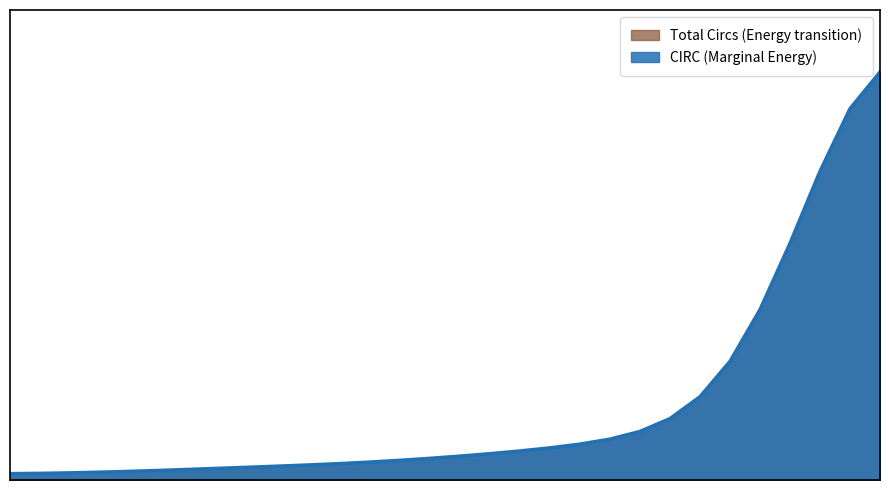

What is the difference between the maximum and minimum values in the Total series?

777120